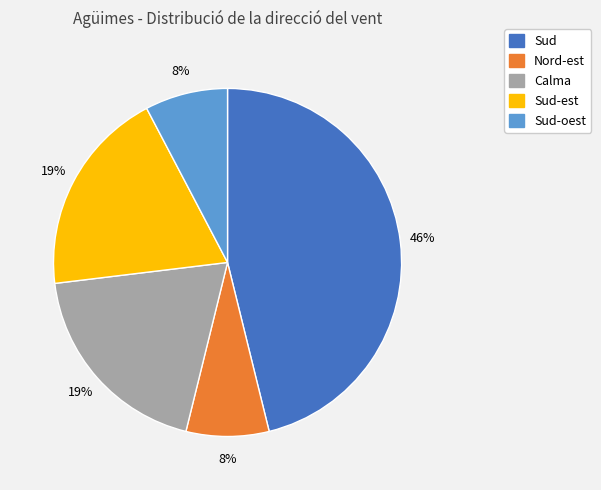

To the nearest percent, what is the average slice percentage?

20%